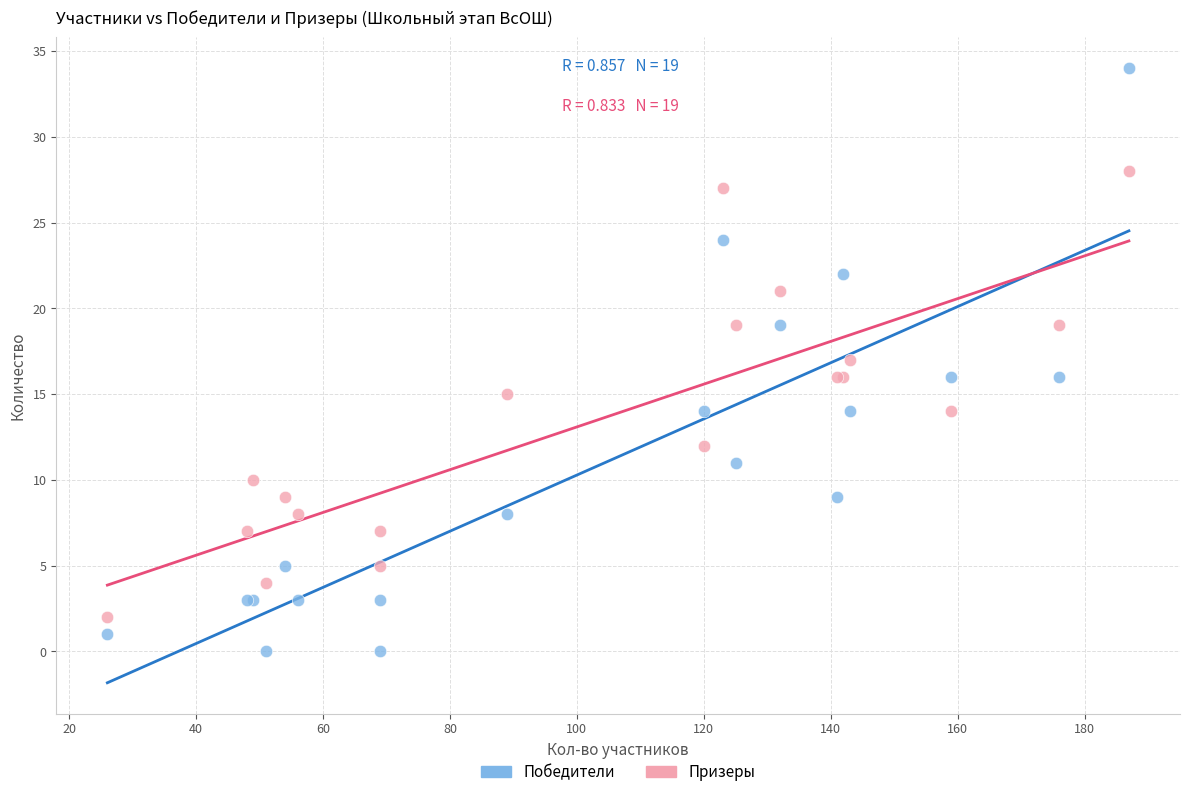

What are all the series names shown in the legend?

Победители, Призеры